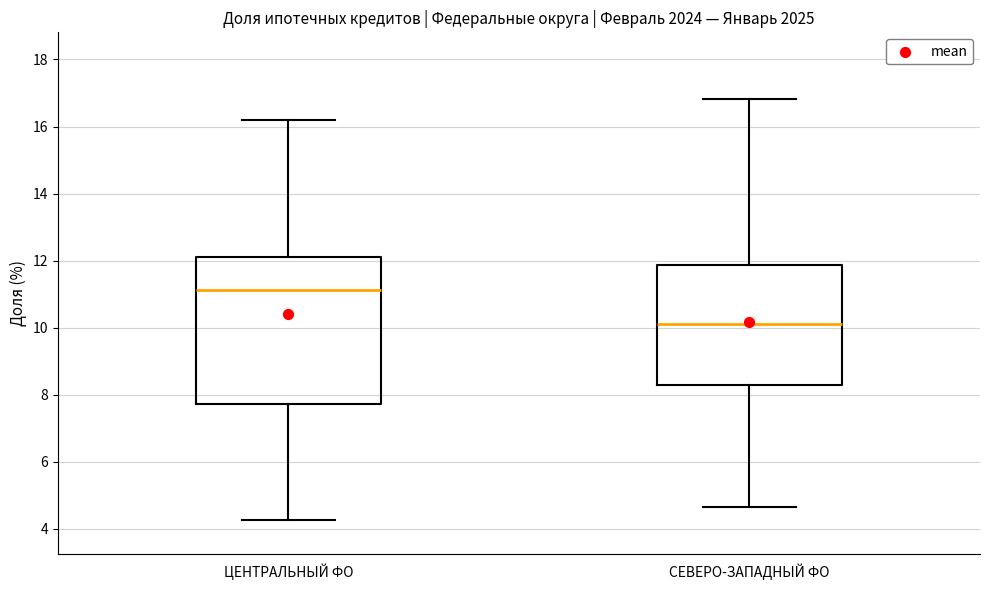

Reading left to right, transcribe this box plot: for each box, give where its median line is, the range the box spans, and where its two whiskers end, as read against the y-axis. The values are not printed on the chart, so give them approximately, as read against the axis.

ЦЕНТРАЛЬНЫЙ ФО: median 11.2, box 7.8 to 12.2, whiskers 4.2 to 16.2
СЕВЕРО-ЗАПАДНЫЙ ФО: median 10.2, box 8.2 to 11.8, whiskers 4.6 to 16.8